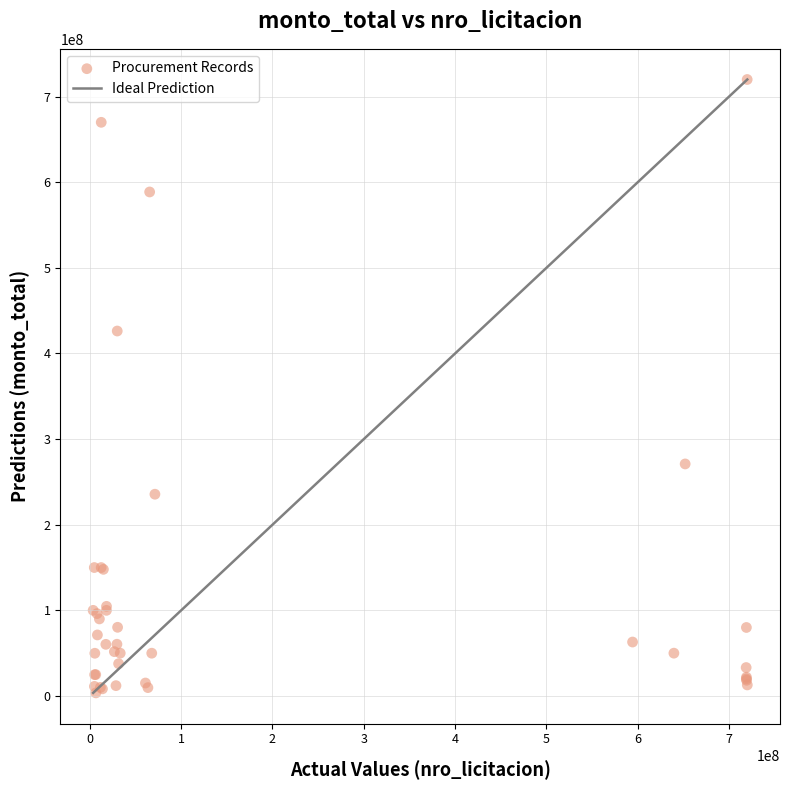

What Y value in the scatter plot is closest to 361799998?

426244440